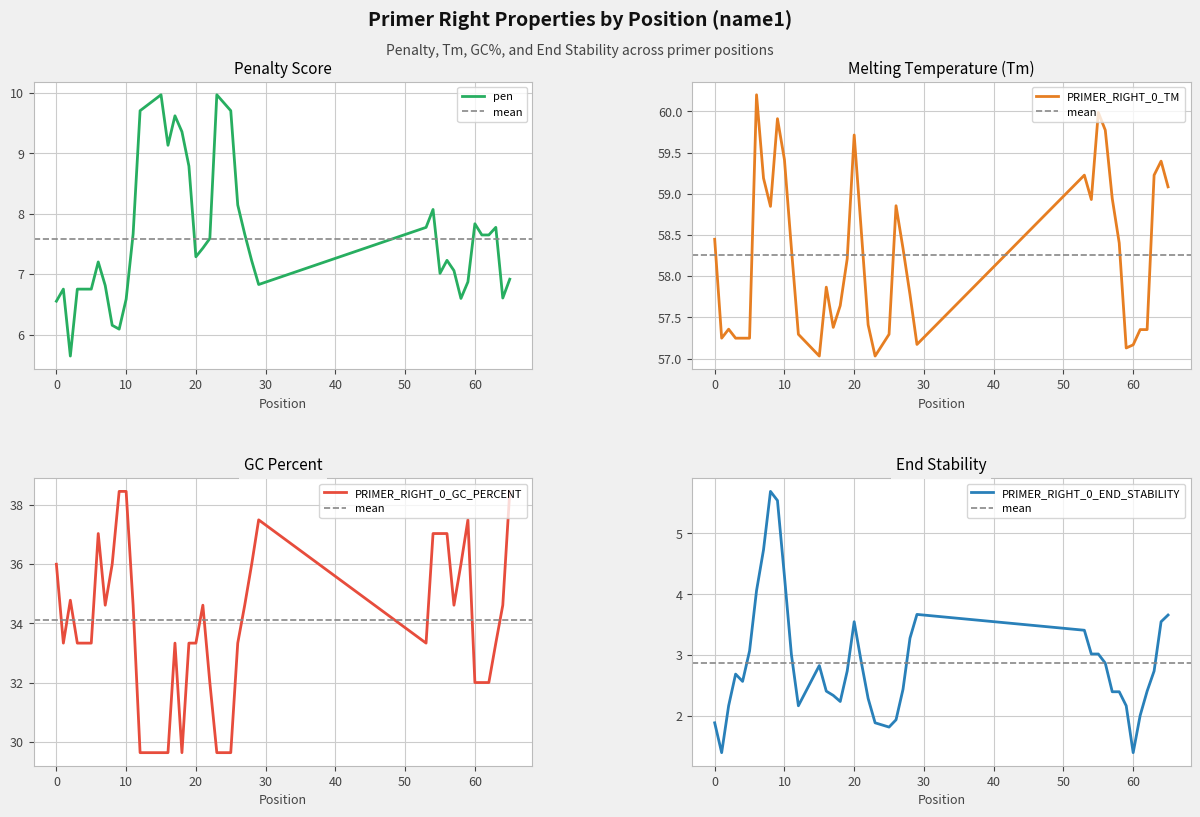

What is the sum of all PRIMER_RIGHT_0_END_STABILITY values?

114.7